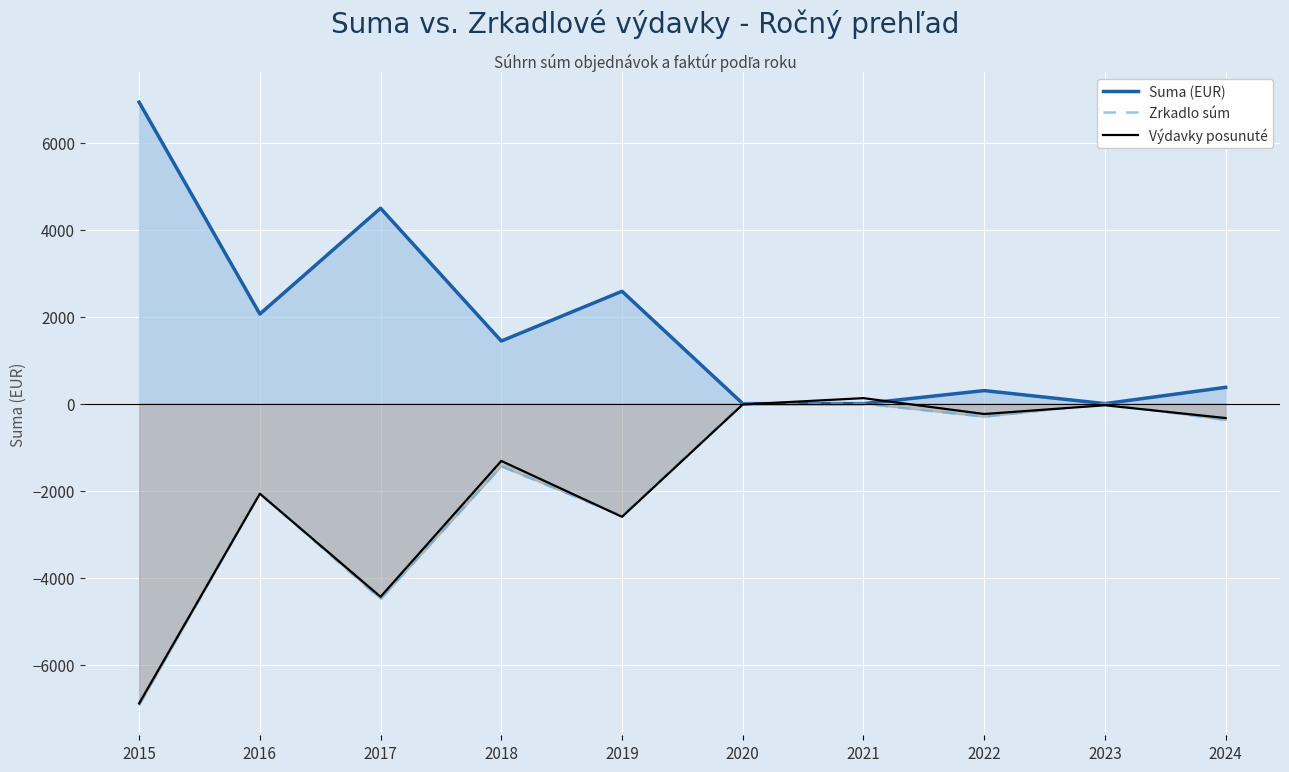

What is the difference between the highest and lowest values at 2018?

2878.6